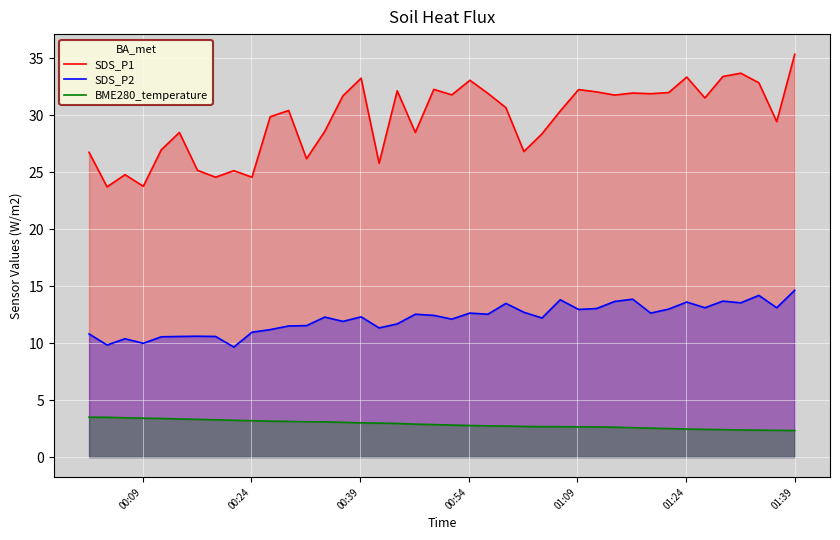

What is the difference between the maximum and minimum values in the BME280_temperature series?

1.2